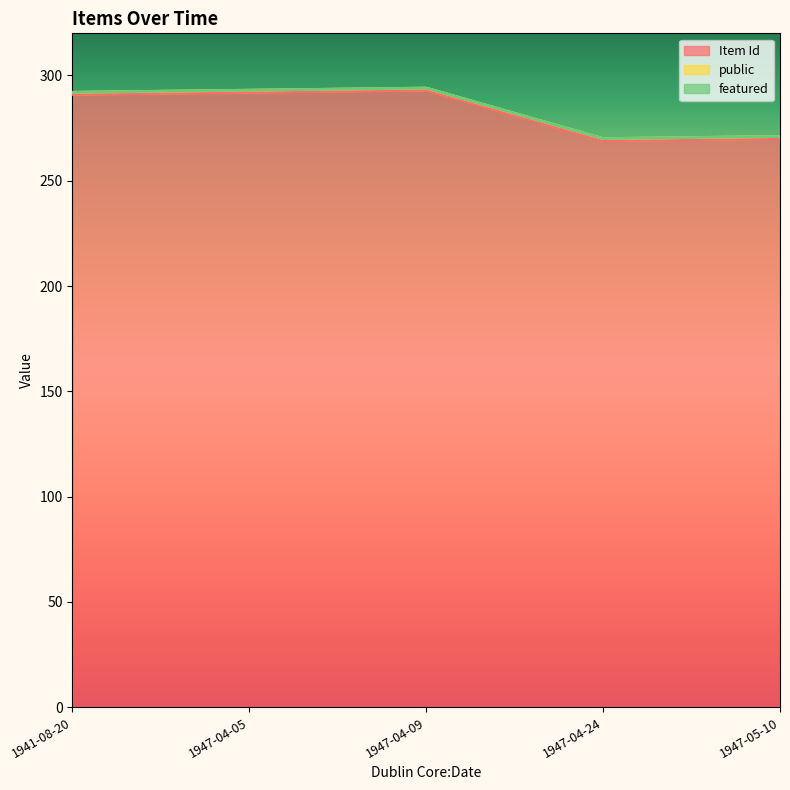

The value of Item Id at 1941-08-20 is 291. True or false?

True